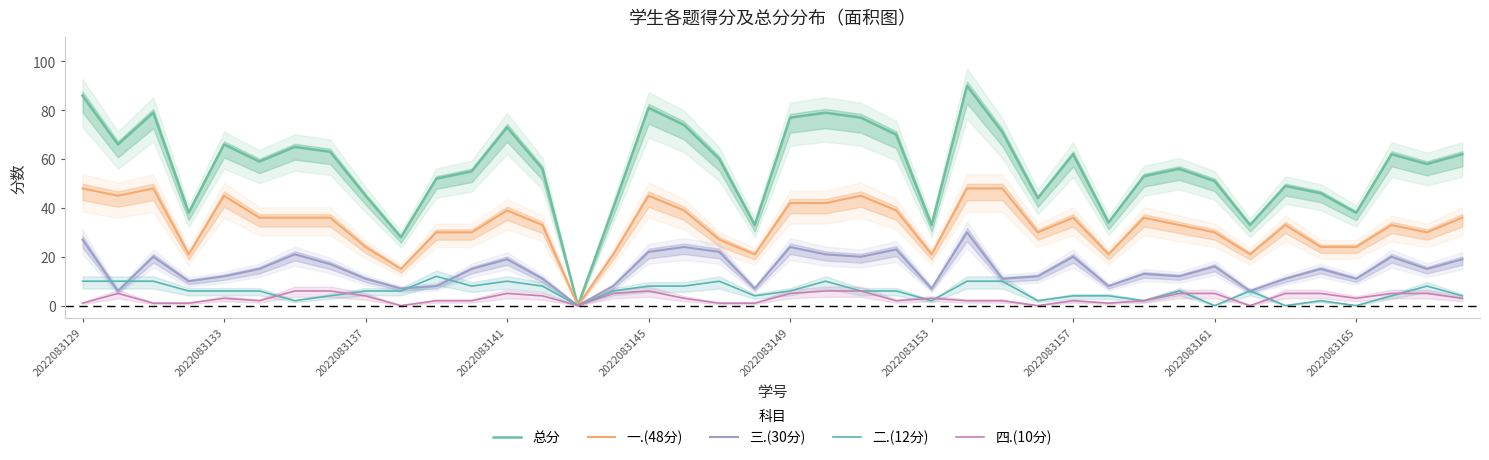

What is the spread (max minus min) of values at 15?

35